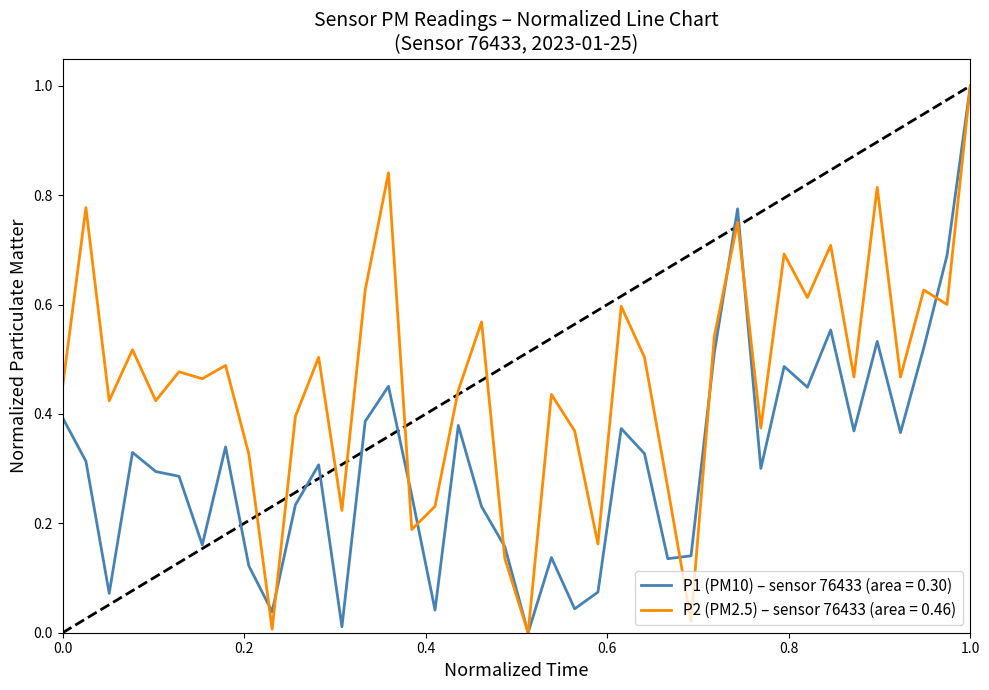

What is the maximum value for P1 (PM10) – sensor 76433 (area = 0.30)?

1.0